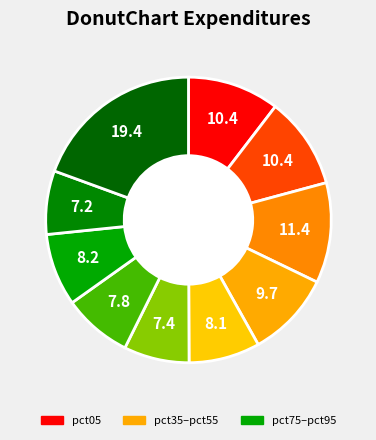

Count the number of slices in the pie.

10